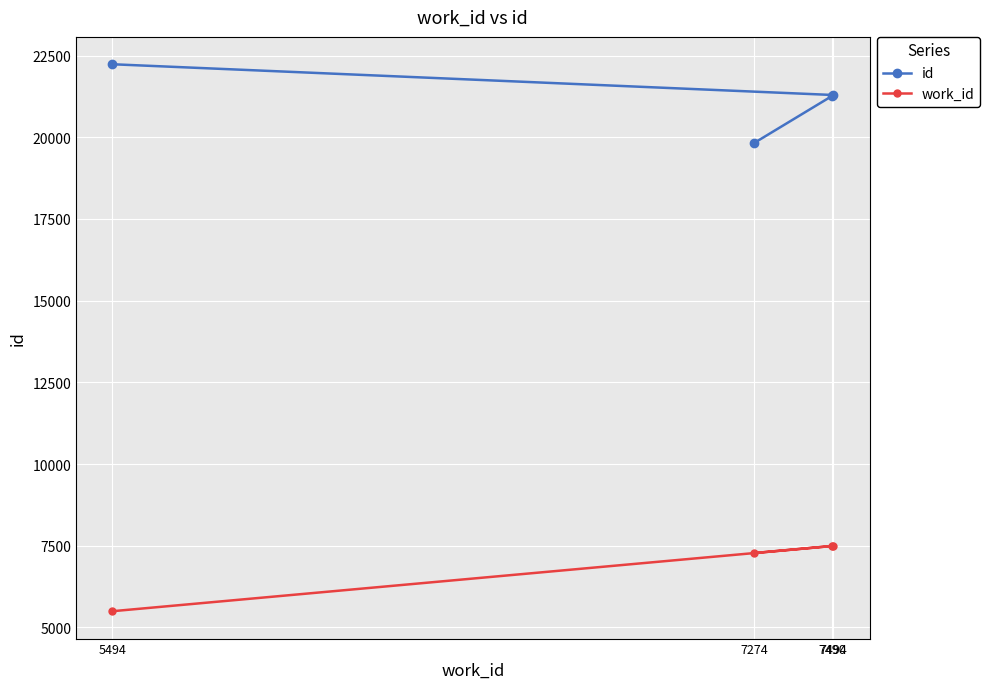

Reading left to right, extract all data points from this chart.

id: 7274=19824	7490=21263	7494=21293	5494=22235
work_id: 7274=7274	7490=7490	7494=7494	5494=5494